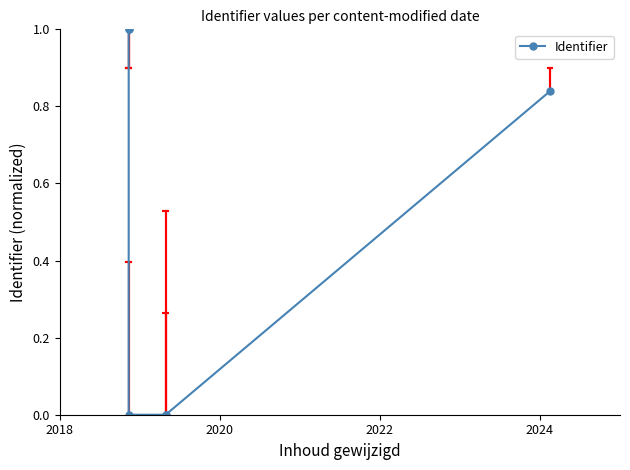

Is it true that the value at 2018 is 0.2?

False